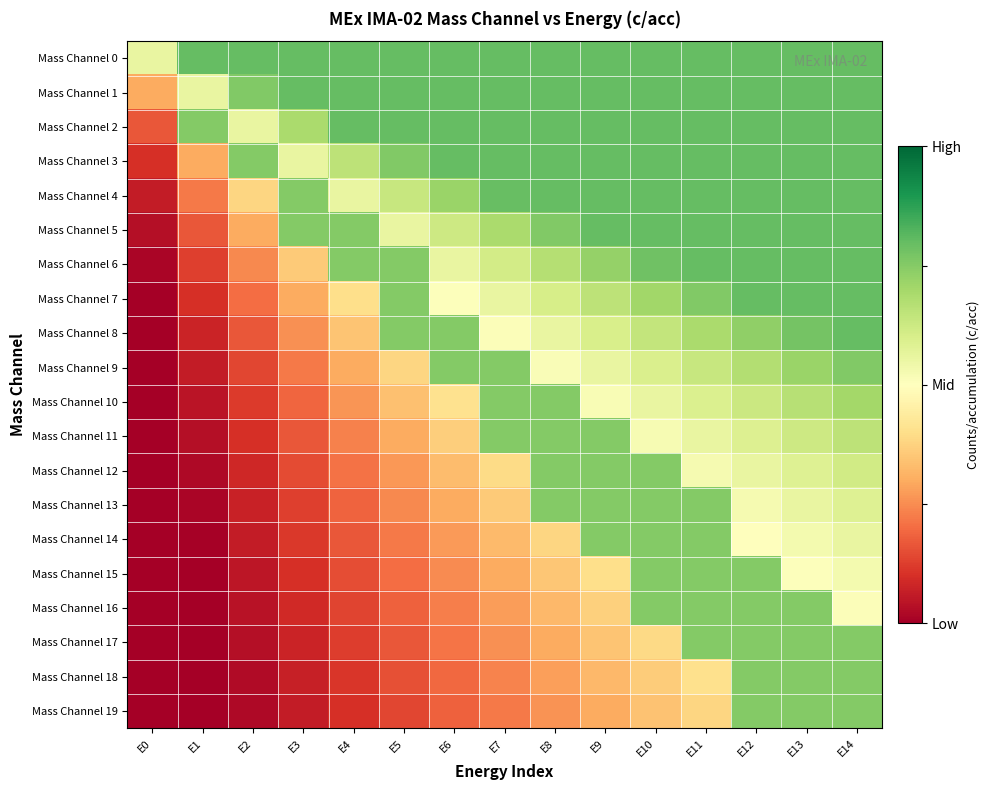

Reading left to right, what are all the values shown in this chart?

Mass Channel 0: E0=0.6	E1=0.8	E2=0.8	E3=0.8	E4=0.8	E5=0.8	E6=0.8	E7=0.8	E8=0.8	E9=0.8	E10=0.8	E11=0.8	E12=0.8	E13=0.8	E14=0.8
Mass Channel 1: E0=0.3	E1=0.6	E2=0.8	E3=0.8	E4=0.8	E5=0.8	E6=0.8	E7=0.8	E8=0.8	E9=0.8	E10=0.8	E11=0.8	E12=0.8	E13=0.8	E14=0.8
Mass Channel 2: E0=0.2	E1=0.8	E2=0.6	E3=0.7	E4=0.8	E5=0.8	E6=0.8	E7=0.8	E8=0.8	E9=0.8	E10=0.8	E11=0.8	E12=0.8	E13=0.8	E14=0.8
Mass Channel 3: E0=0.1	E1=0.3	E2=0.8	E3=0.6	E4=0.7	E5=0.8	E6=0.8	E7=0.8	E8=0.8	E9=0.8	E10=0.8	E11=0.8	E12=0.8	E13=0.8	E14=0.8
Mass Channel 4: E0=0.1	E1=0.2	E2=0.4	E3=0.8	E4=0.6	E5=0.6	E6=0.7	E7=0.8	E8=0.8	E9=0.8	E10=0.8	E11=0.8	E12=0.8	E13=0.8	E14=0.8
Mass Channel 5: E0=0.0	E1=0.2	E2=0.3	E3=0.8	E4=0.8	E5=0.6	E6=0.6	E7=0.7	E8=0.8	E9=0.8	E10=0.8	E11=0.8	E12=0.8	E13=0.8	E14=0.8
Mass Channel 6: E0=0.0	E1=0.1	E2=0.2	E3=0.4	E4=0.8	E5=0.8	E6=0.6	E7=0.6	E8=0.7	E9=0.7	E10=0.8	E11=0.8	E12=0.8	E13=0.8	E14=0.8
Mass Channel 7: E0=0.0	E1=0.1	E2=0.2	E3=0.3	E4=0.4	E5=0.8	E6=0.5	E7=0.6	E8=0.6	E9=0.7	E10=0.7	E11=0.8	E12=0.8	E13=0.8	E14=0.8
Mass Channel 8: E0=0.0	E1=0.1	E2=0.2	E3=0.3	E4=0.3	E5=0.8	E6=0.8	E7=0.5	E8=0.6	E9=0.6	E10=0.6	E11=0.7	E12=0.7	E13=0.8	E14=0.8
Mass Channel 9: E0=0.0	E1=0.1	E2=0.1	E3=0.2	E4=0.3	E5=0.4	E6=0.8	E7=0.8	E8=0.5	E9=0.6	E10=0.6	E11=0.6	E12=0.7	E13=0.7	E14=0.8
Mass Channel 10: E0=0.0	E1=0.0	E2=0.1	E3=0.2	E4=0.3	E5=0.3	E6=0.4	E7=0.8	E8=0.8	E9=0.5	E10=0.6	E11=0.6	E12=0.6	E13=0.7	E14=0.7
Mass Channel 11: E0=0.0	E1=0.0	E2=0.1	E3=0.2	E4=0.2	E5=0.3	E6=0.4	E7=0.8	E8=0.8	E9=0.8	E10=0.5	E11=0.6	E12=0.6	E13=0.6	E14=0.7
Mass Channel 12: E0=0.0	E1=0.0	E2=0.1	E3=0.1	E4=0.2	E5=0.3	E6=0.3	E7=0.4	E8=0.8	E9=0.8	E10=0.8	E11=0.5	E12=0.6	E13=0.6	E14=0.6
Mass Channel 13: E0=0.0	E1=0.0	E2=0.1	E3=0.1	E4=0.2	E5=0.2	E6=0.3	E7=0.4	E8=0.8	E9=0.8	E10=0.8	E11=0.8	E12=0.5	E13=0.6	E14=0.6
Mass Channel 14: E0=0.0	E1=0.0	E2=0.1	E3=0.1	E4=0.2	E5=0.2	E6=0.3	E7=0.3	E8=0.4	E9=0.8	E10=0.8	E11=0.8	E12=0.5	E13=0.5	E14=0.6
Mass Channel 15: E0=0.0	E1=0.0	E2=0.0	E3=0.1	E4=0.1	E5=0.2	E6=0.2	E7=0.3	E8=0.3	E9=0.4	E10=0.8	E11=0.8	E12=0.8	E13=0.5	E14=0.5
Mass Channel 16: E0=0.0	E1=0.0	E2=0.0	E3=0.1	E4=0.1	E5=0.2	E6=0.2	E7=0.3	E8=0.3	E9=0.4	E10=0.8	E11=0.8	E12=0.8	E13=0.8	E14=0.5
Mass Channel 17: E0=0.0	E1=0.0	E2=0.0	E3=0.1	E4=0.1	E5=0.2	E6=0.2	E7=0.3	E8=0.3	E9=0.3	E10=0.4	E11=0.8	E12=0.8	E13=0.8	E14=0.8
Mass Channel 18: E0=0.0	E1=0.0	E2=0.0	E3=0.1	E4=0.1	E5=0.2	E6=0.2	E7=0.2	E8=0.3	E9=0.3	E10=0.4	E11=0.4	E12=0.8	E13=0.8	E14=0.8
Mass Channel 19: E0=0.0	E1=0.0	E2=0.0	E3=0.1	E4=0.1	E5=0.1	E6=0.2	E7=0.2	E8=0.3	E9=0.3	E10=0.3	E11=0.4	E12=0.8	E13=0.8	E14=0.8